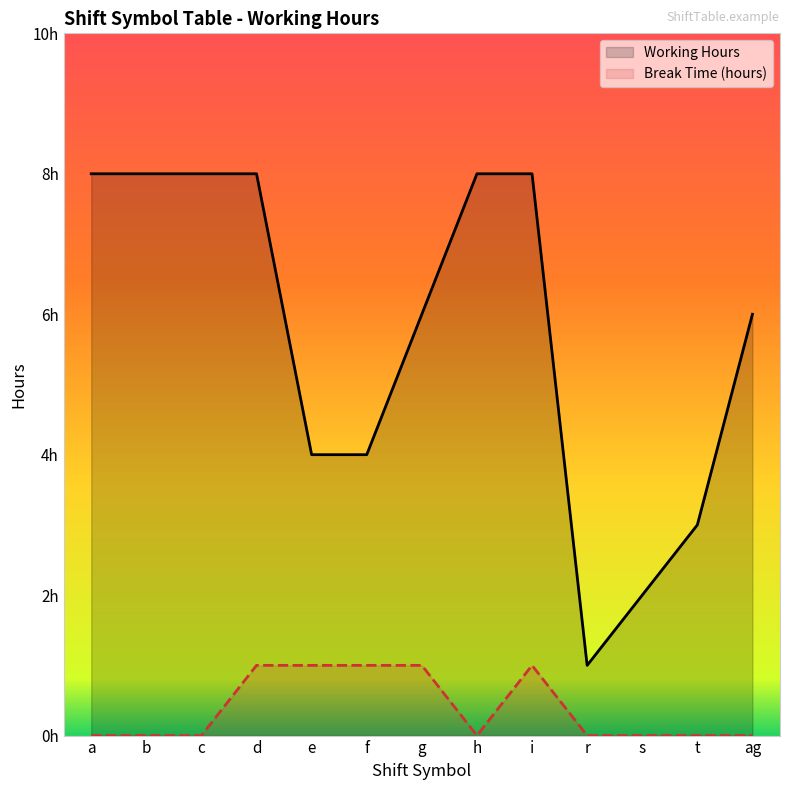

True or false: Working Hours has a value of 8 at i.

True